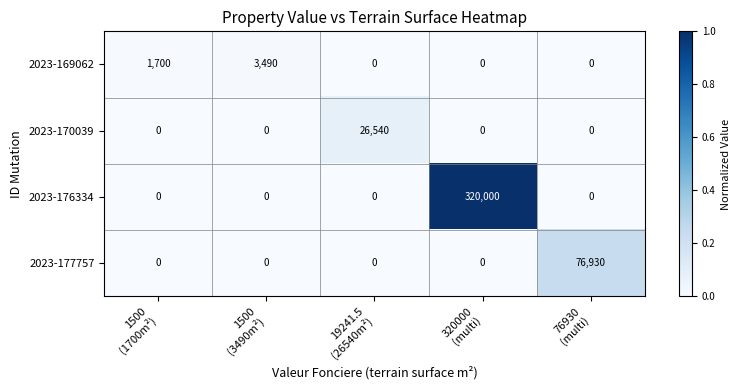

What is the average value of the 2023-177757 series?

15386